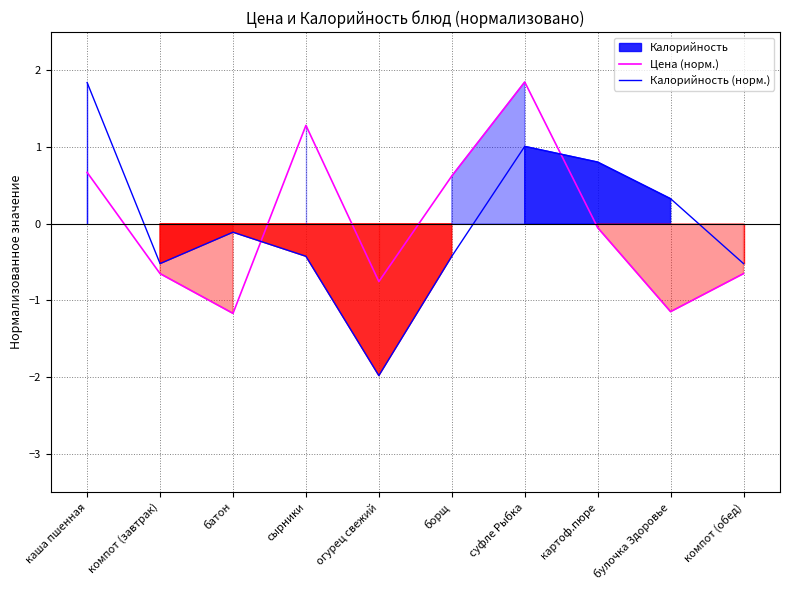

At which category does Калорийность (норм.) reach its first local peak?

батон